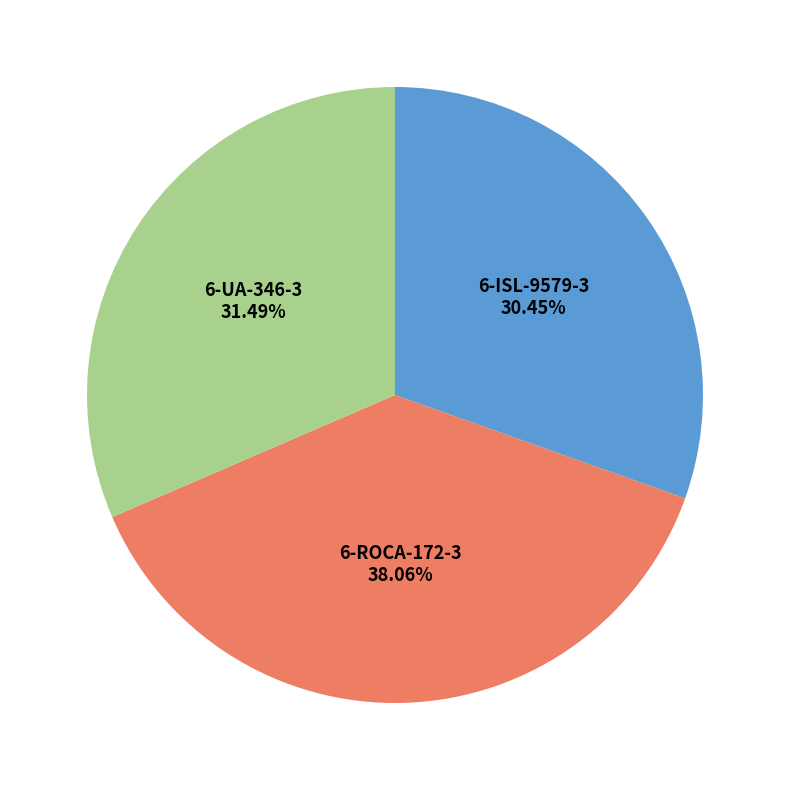

Does any single category account for the majority?

No